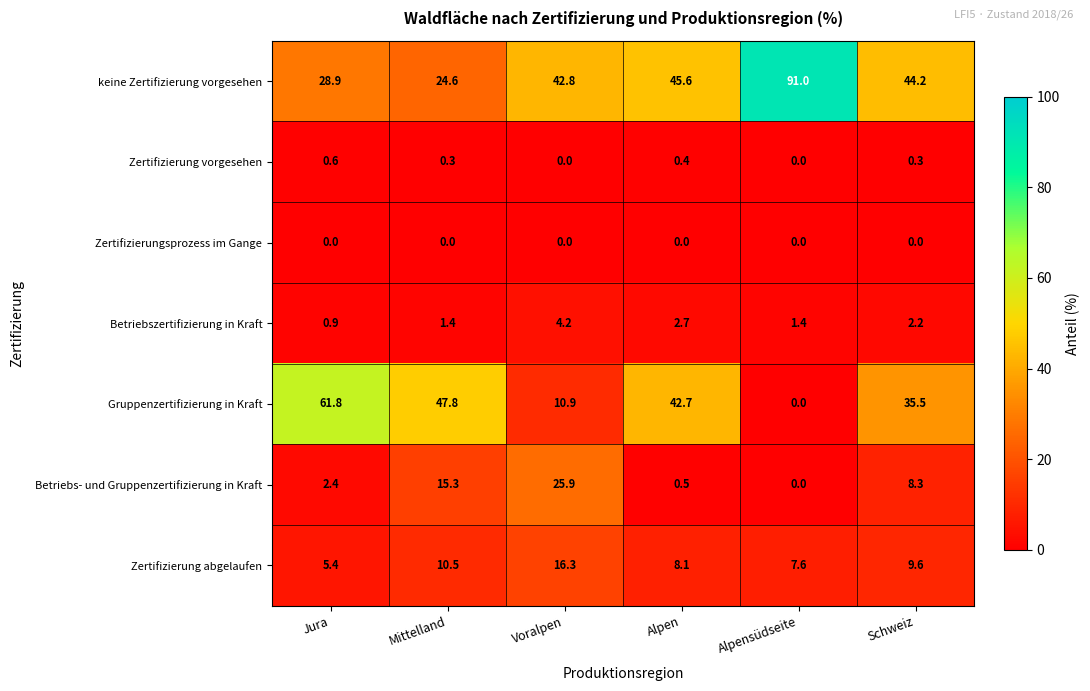

At which category does the chart reach its peak across all series?

Alpensüdseite